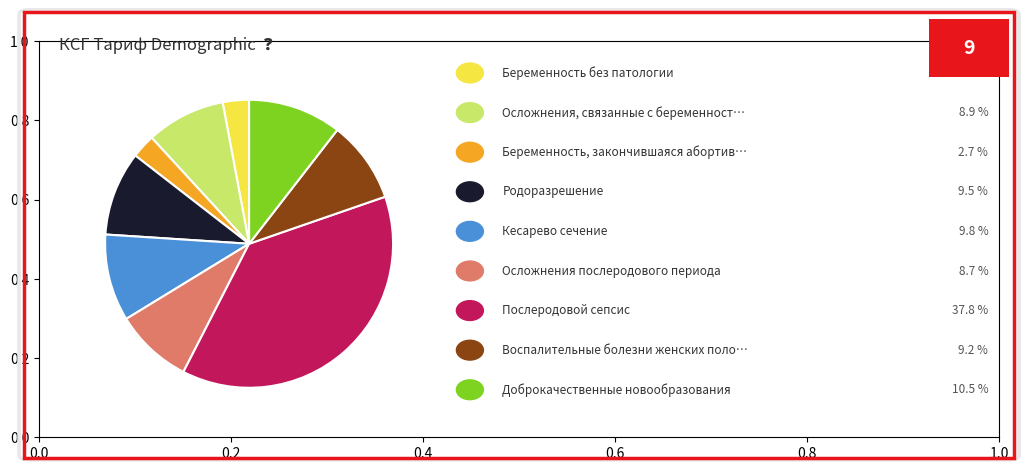

Is there any slice that represents more than half of the pie?

No